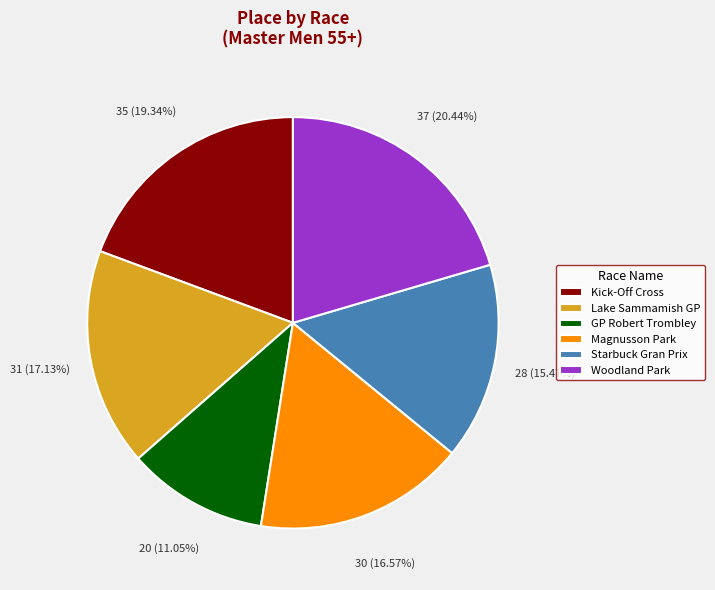

Do Lake Sammamish GP and Magnusson Park together represent more than half of the pie?

No